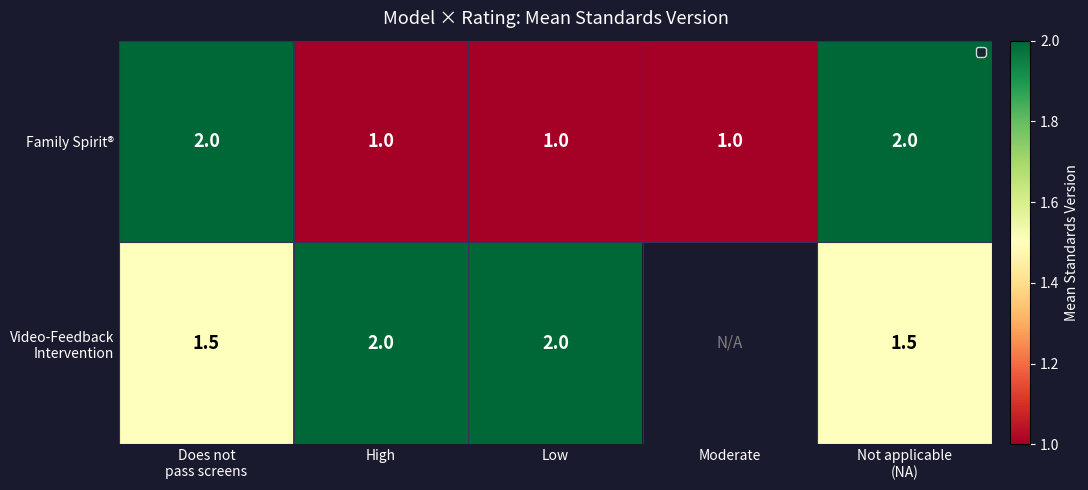

What is the difference between the highest and lowest values at Low?

1.0